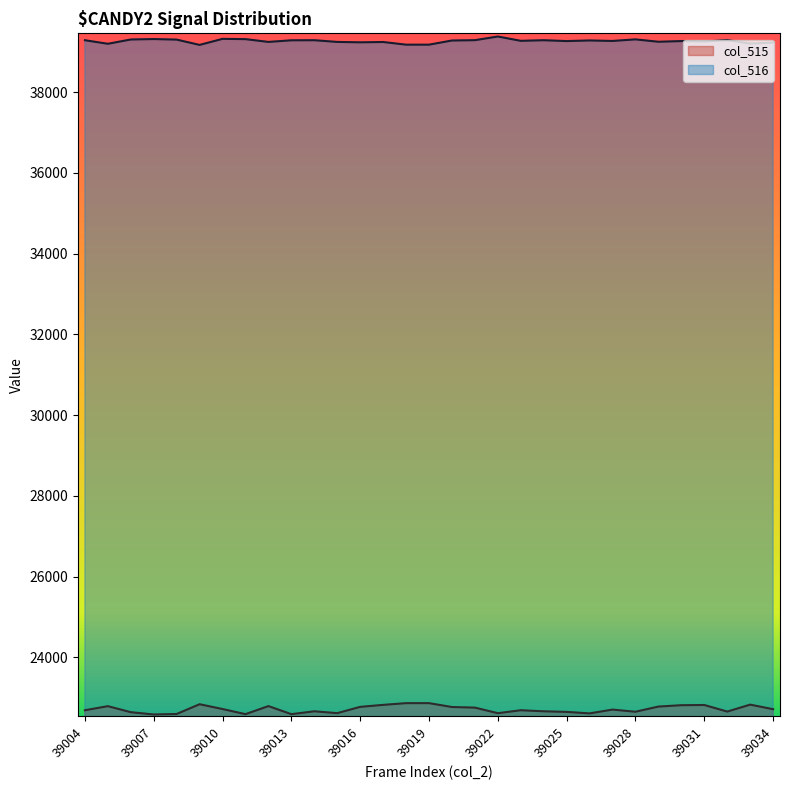

What is the sum of the col_515 values at 39031 and 39021?

45571